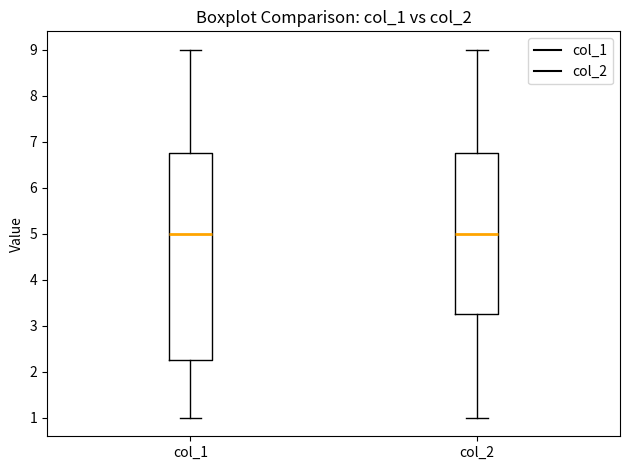

Reading left to right, transcribe this box plot: for each box, give where its median line is, the range the box spans, and where its two whiskers end, as read against the y-axis. The values are not printed on the chart, so give them approximately, as read against the axis.

col_1: median 5.0, box 2.3 to 6.8, whiskers 1.0 to 9.0
col_2: median 5.0, box 3.3 to 6.8, whiskers 1.0 to 9.0